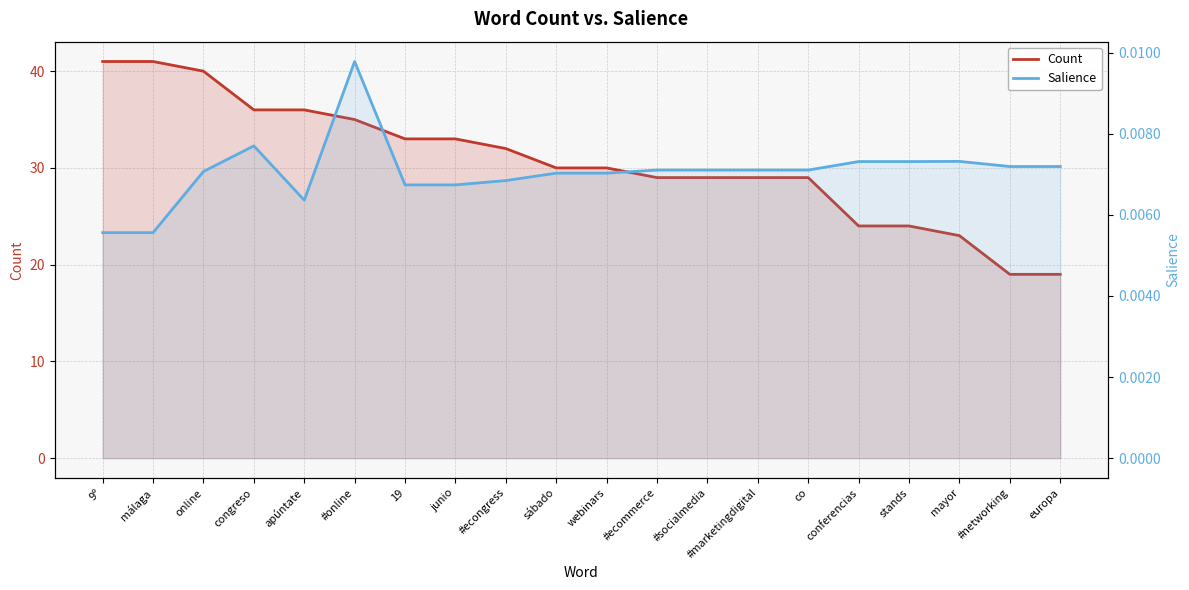

What is the difference between the second highest and minimum values in the Count series?

22.0